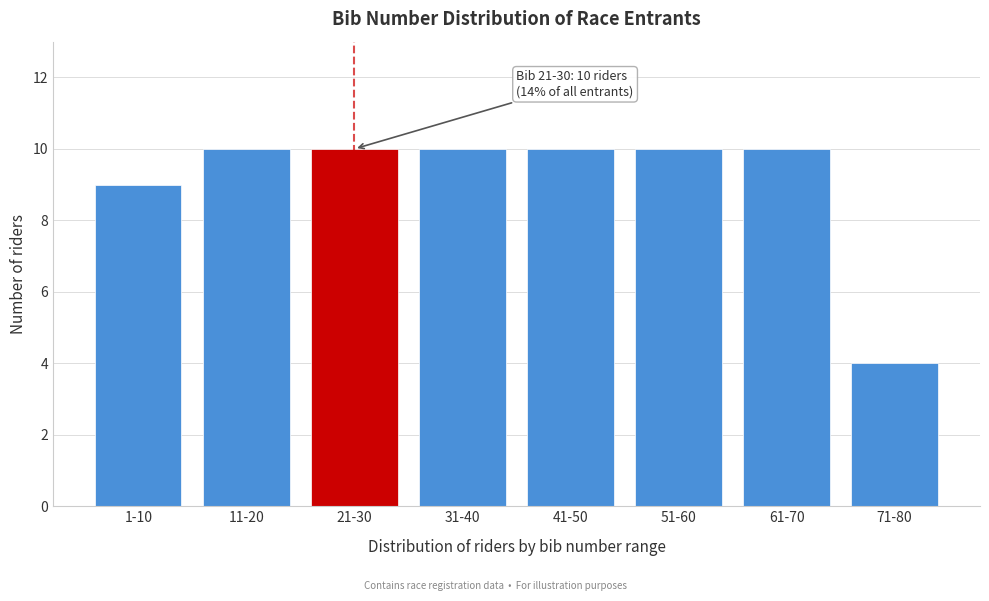

Reading left to right, transcribe all the data shown in this chart.

1-10=9	11-20=10	21-30=10	31-40=10	41-50=10	51-60=10	61-70=10	71-80=4